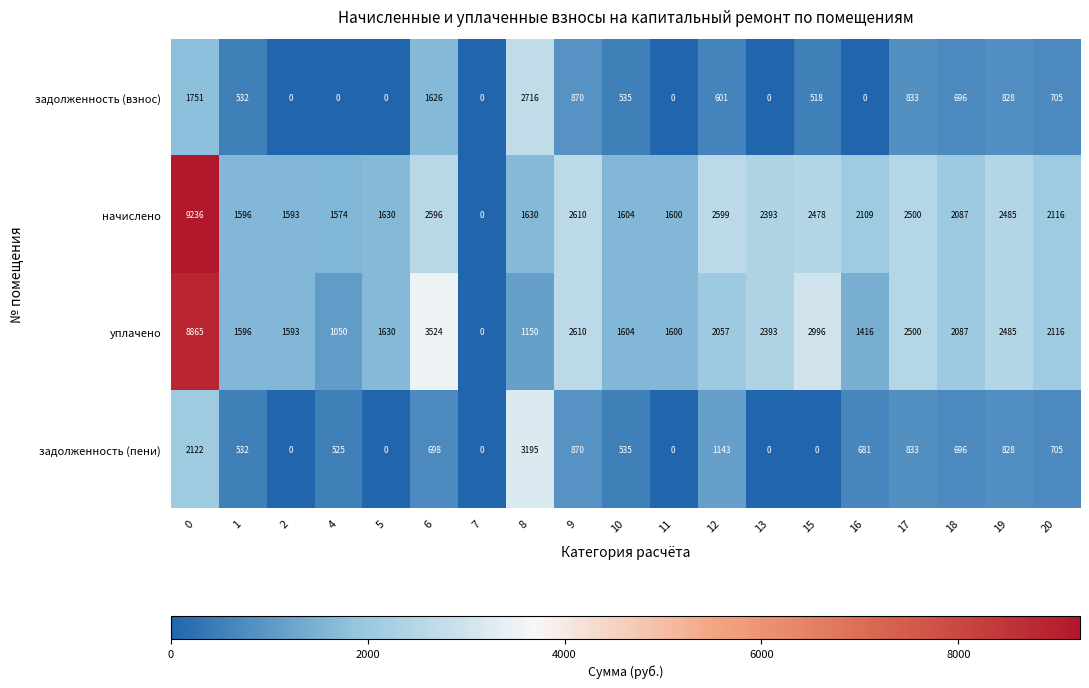

Which series has the largest range (max minus min)?

начислено